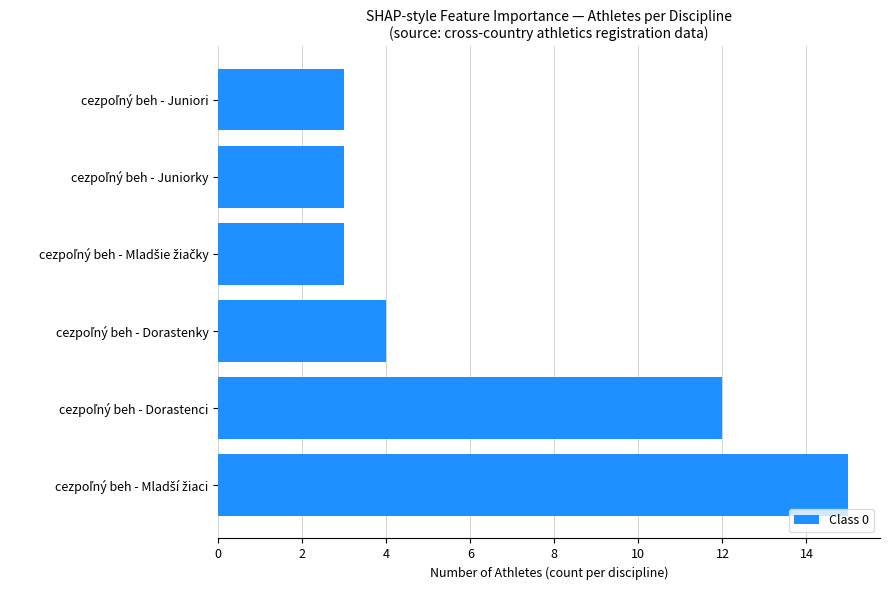

Are the bars horizontal?

Yes